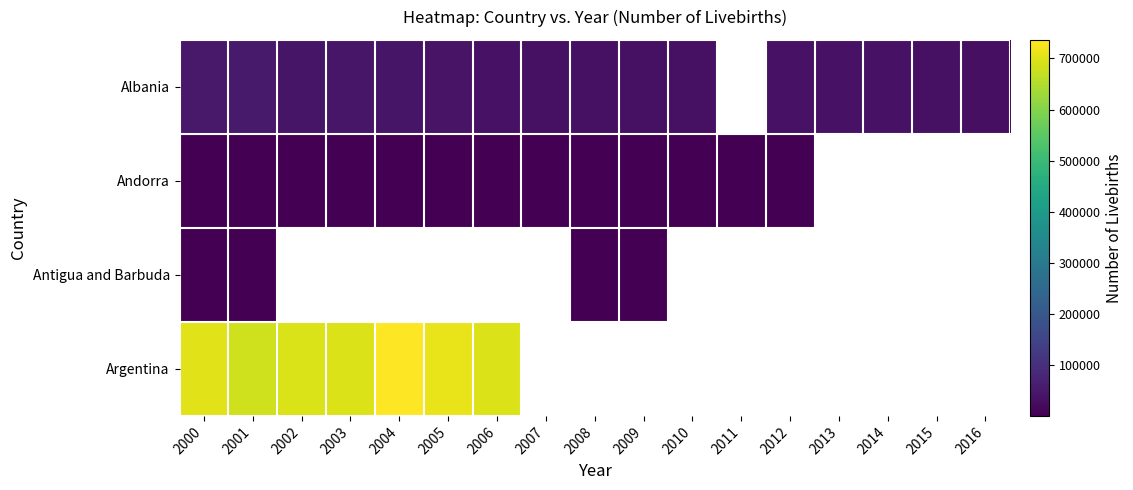

Which series has the largest range (max minus min)?

Argentina